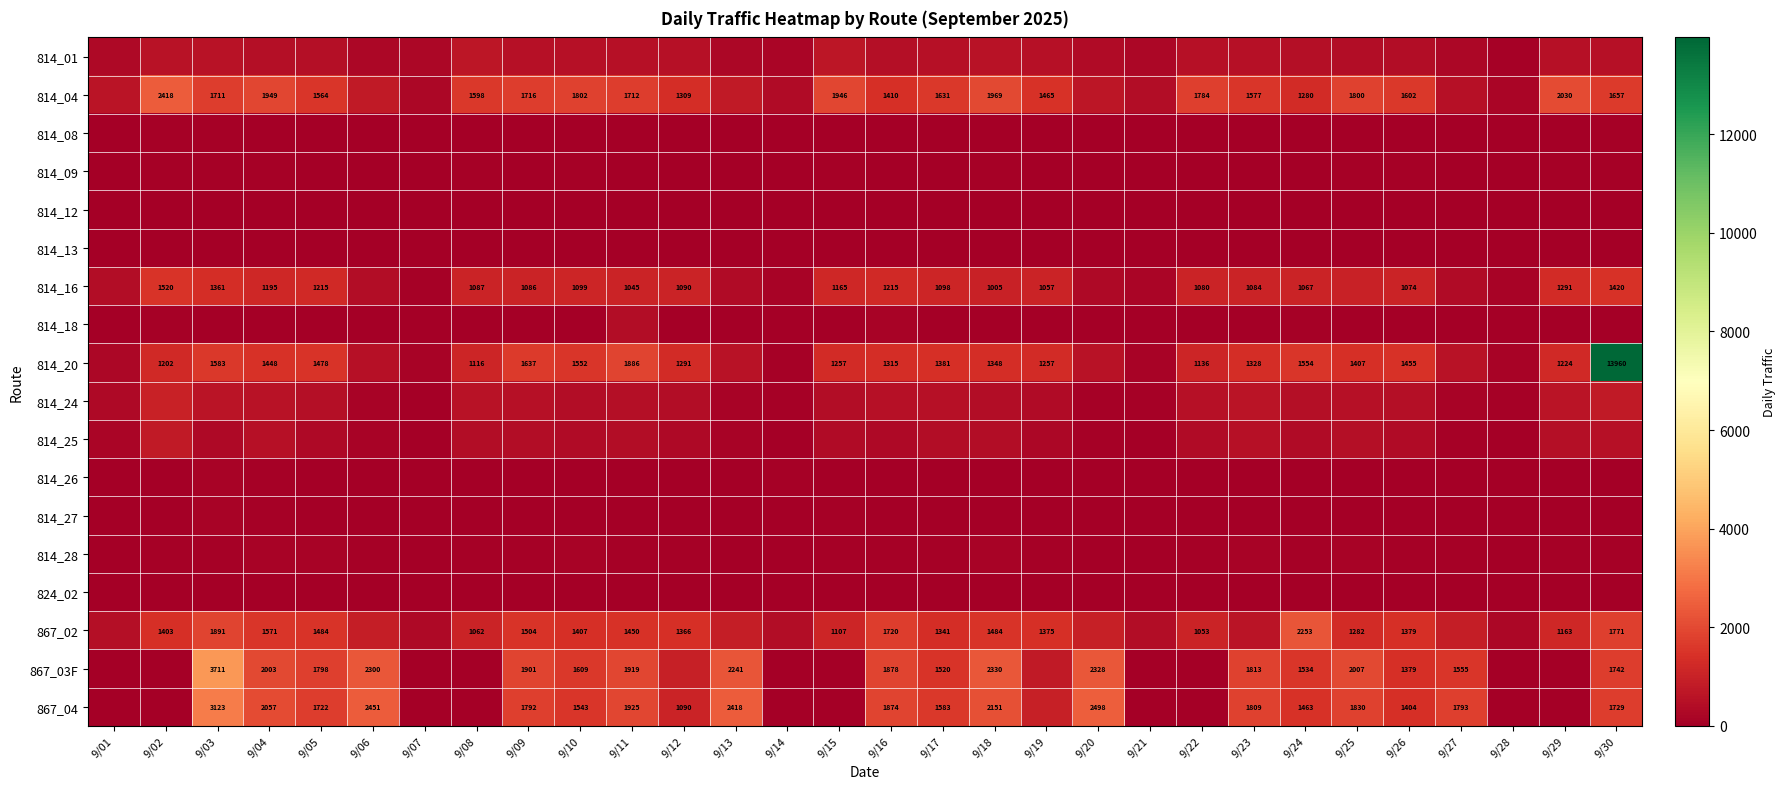

What is the difference between the 814_16 values at 9/04 and 9/03?

166